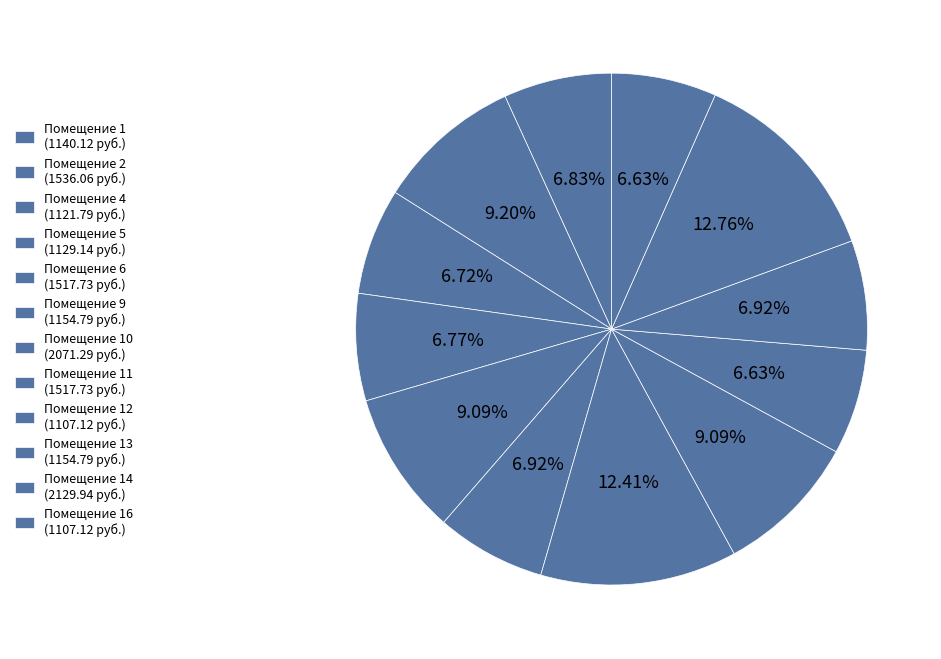

How many slices are in this pie chart?

12